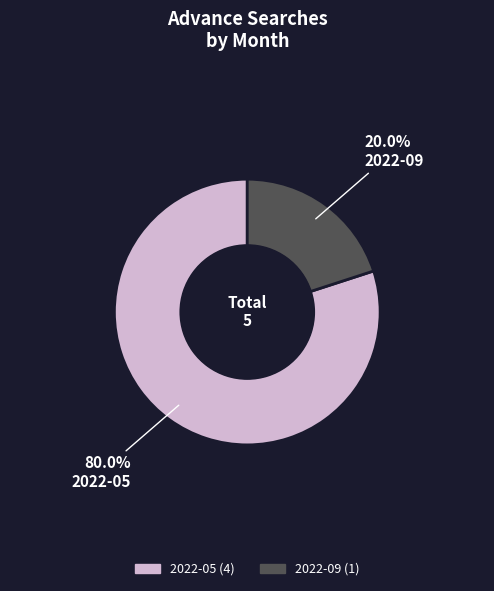

To the nearest percent, what is the average slice percentage?

50%